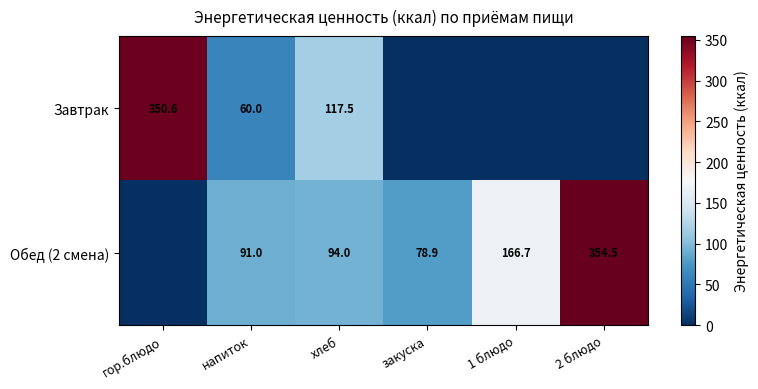

The value of Обед (2 смена) at закуска is 126.5. True or false?

False